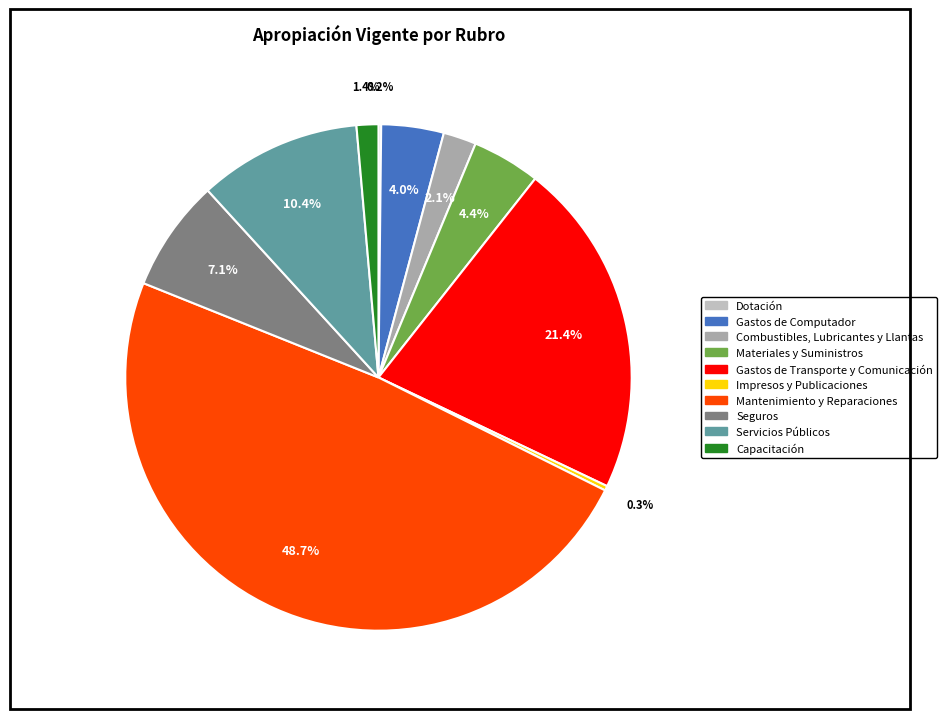

To the nearest percent, what is the combined percentage of Mantenimiento y Reparaciones and Capacitación?

50%